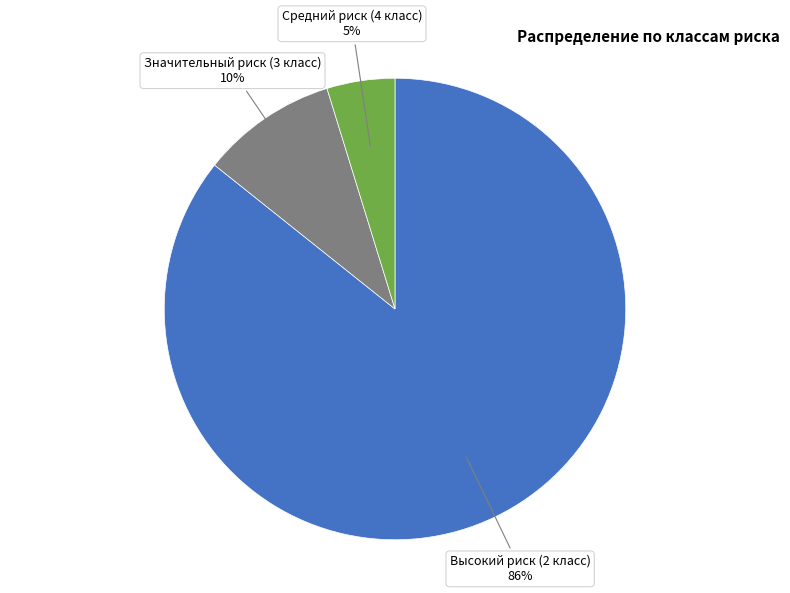

Does Значительный риск (3 класс) account for over 50% of the chart?

No